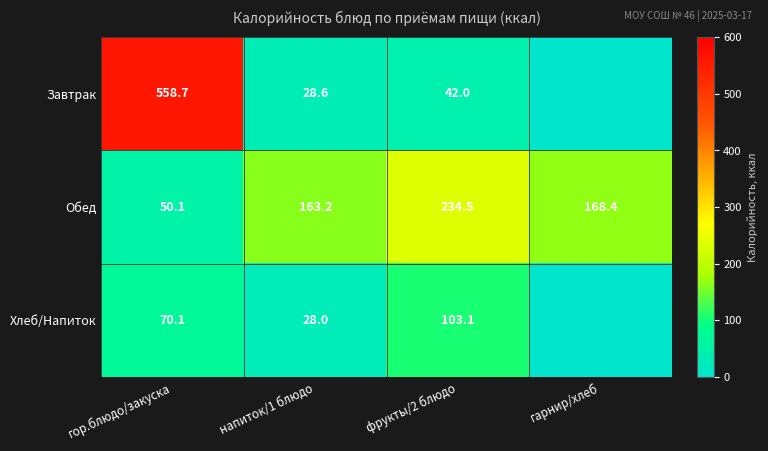

Is it true that Обед equals 163.2 at напиток/1 блюдо?

True